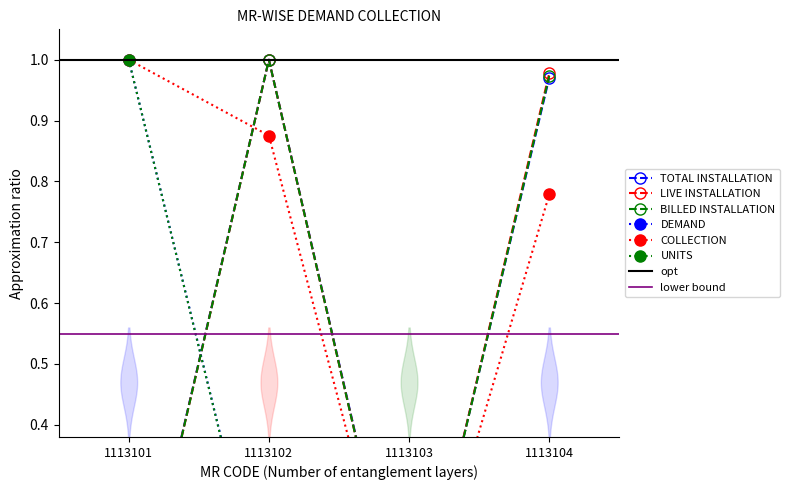

At which category does BILLED INSTALLATION reach its first local valley?

1113103